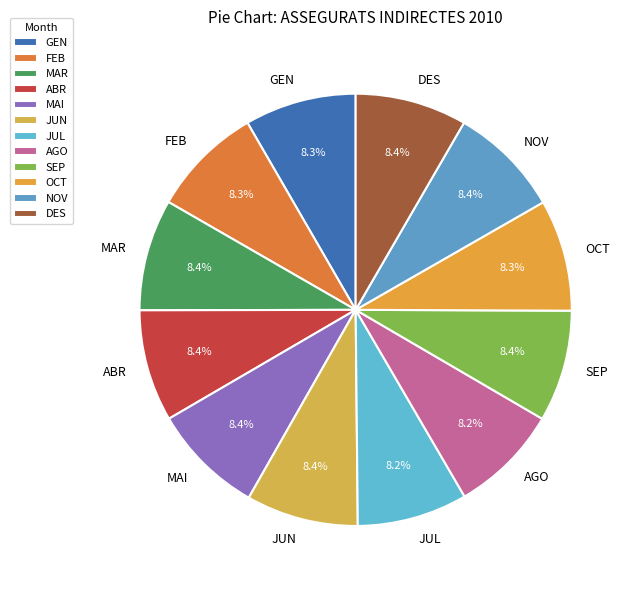

To the nearest percent, what percentage of the pie is JUL?

8%